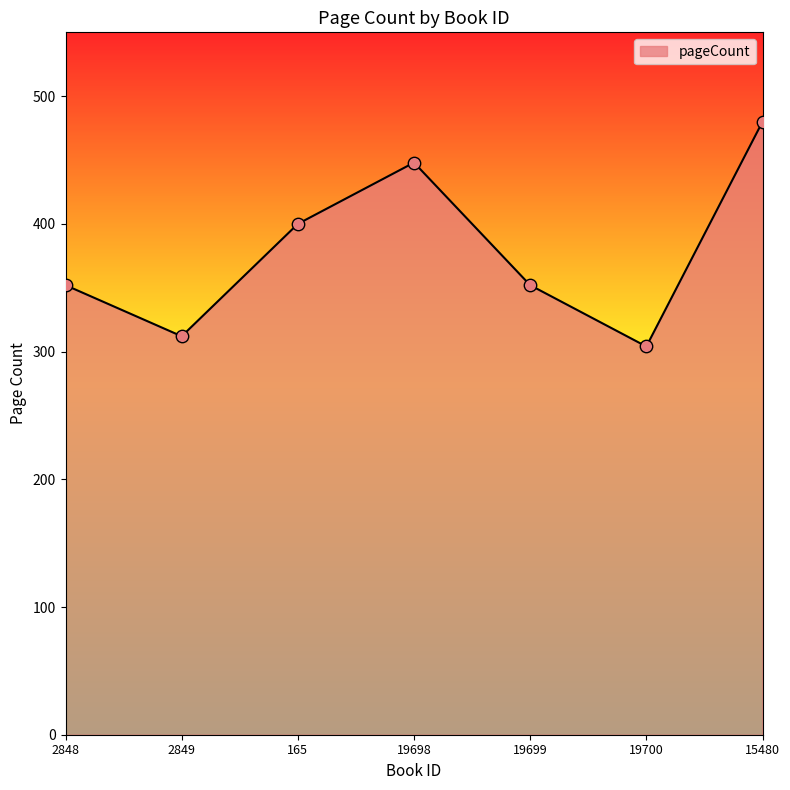

Between 19699 and 19698, which is larger?

19698